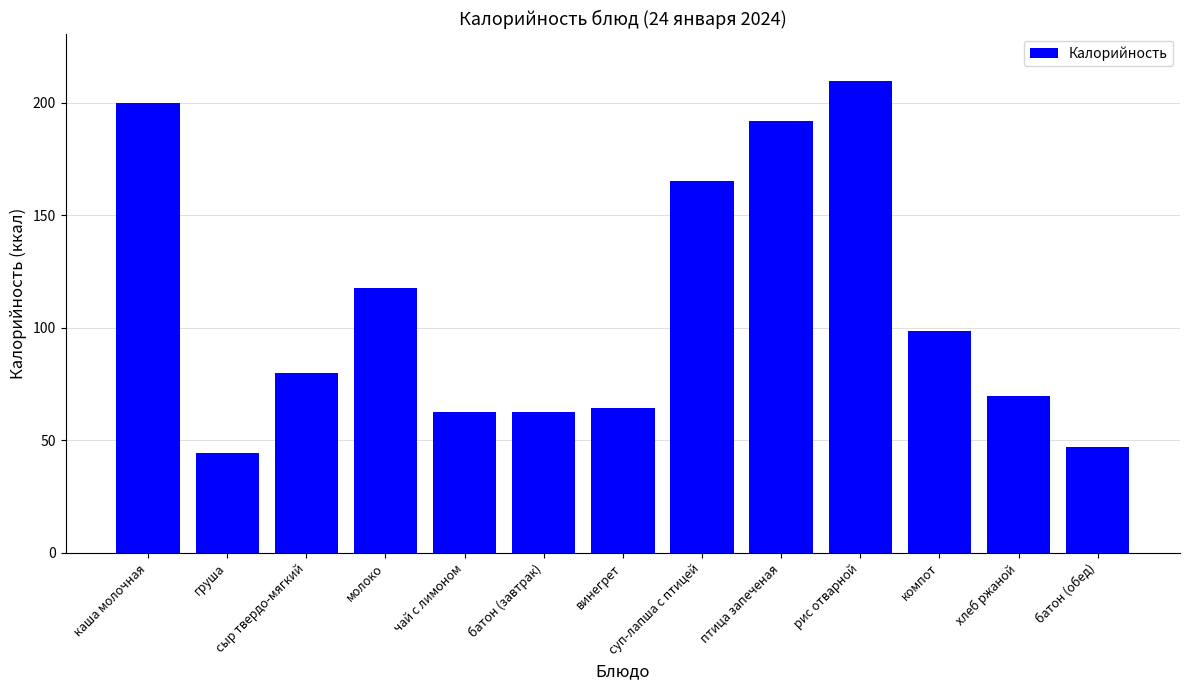

Which label corresponds to the smallest value in the chart?

груша